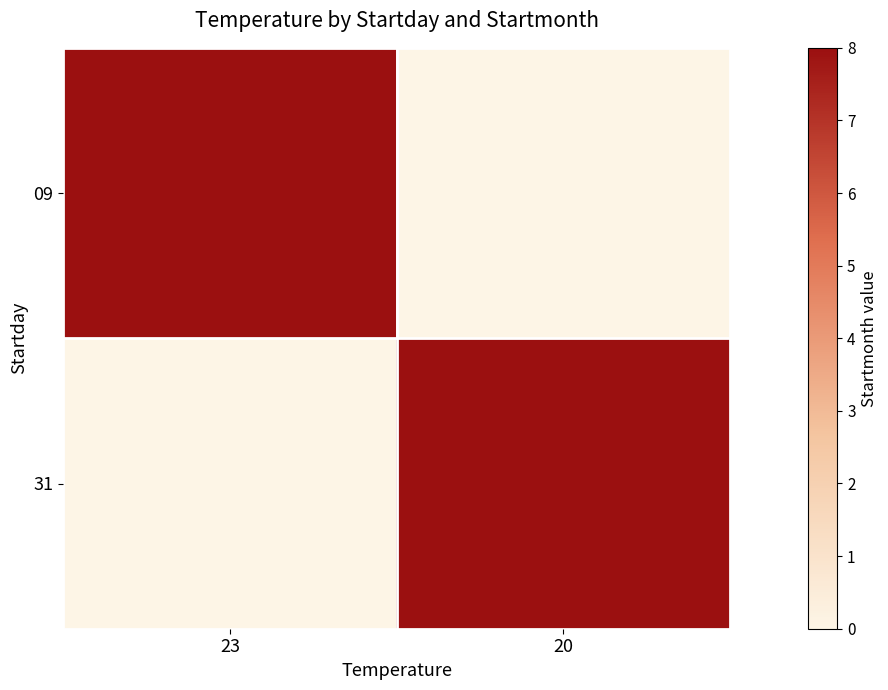

Reading left to right, extract all data points from this chart.

09: 23=8	20=0
31: 23=0	20=8